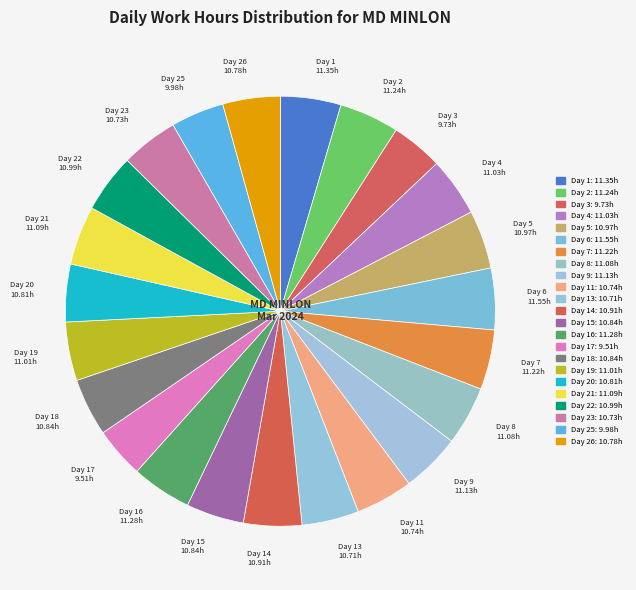

Does any single category account for the majority?

No